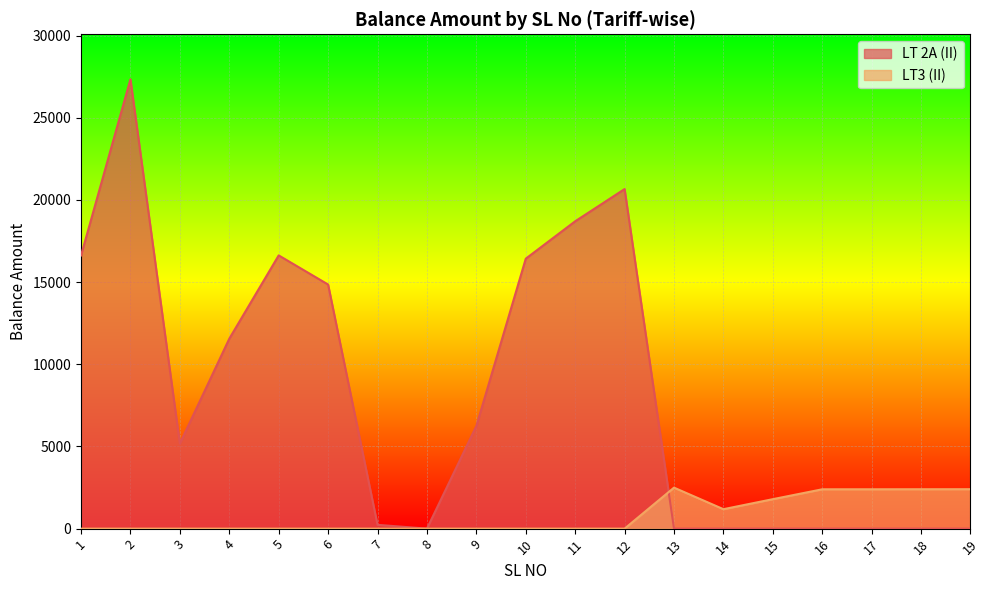

Between which two adjacent categories do LT3 (II) and BALANCE AMOUNT first intersect?

12 and 13